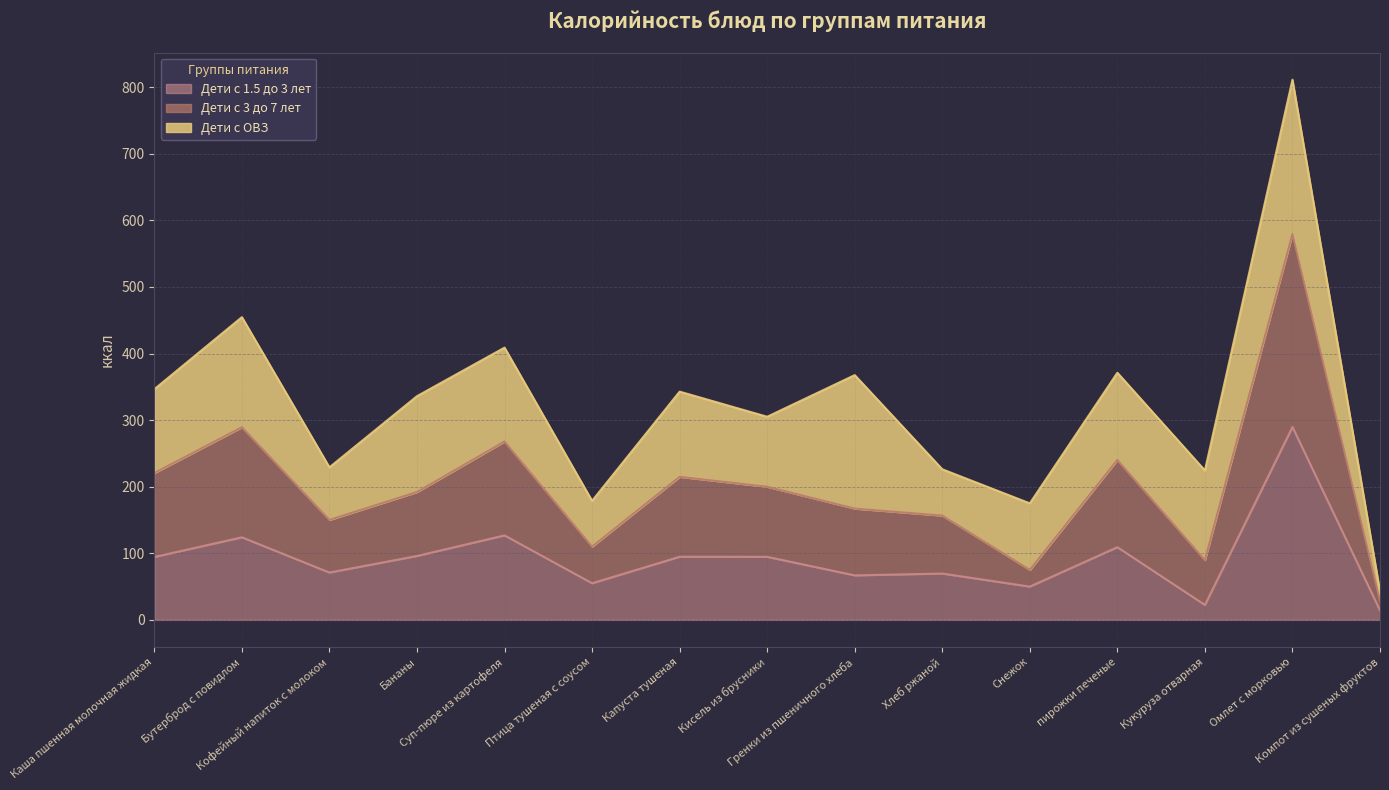

What position from the right is Птица тушеная с соусом?

10